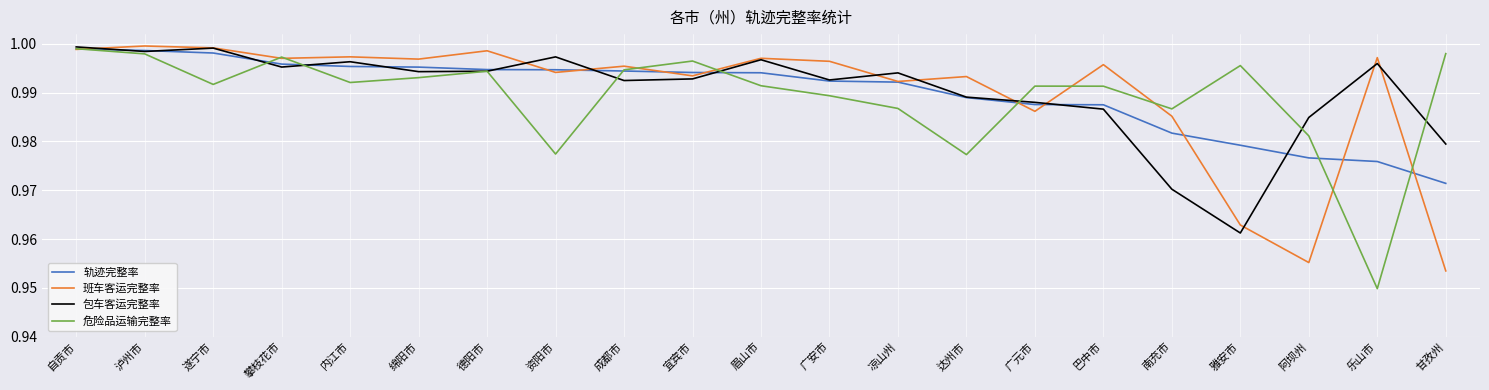

In 班车客运完整率, how many points are lower than both neighbors (excluding endpoints)?

7